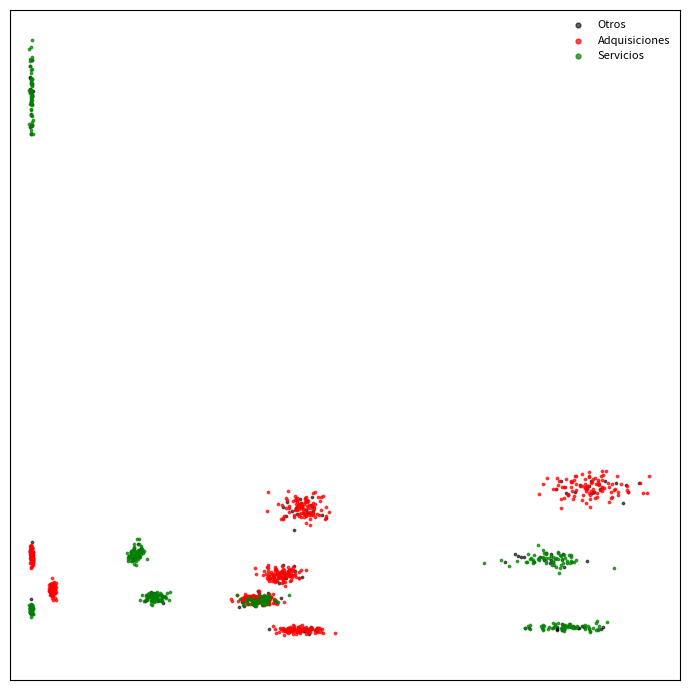

What are all the series names shown in the legend?

Otros, Adquisiciones, Servicios